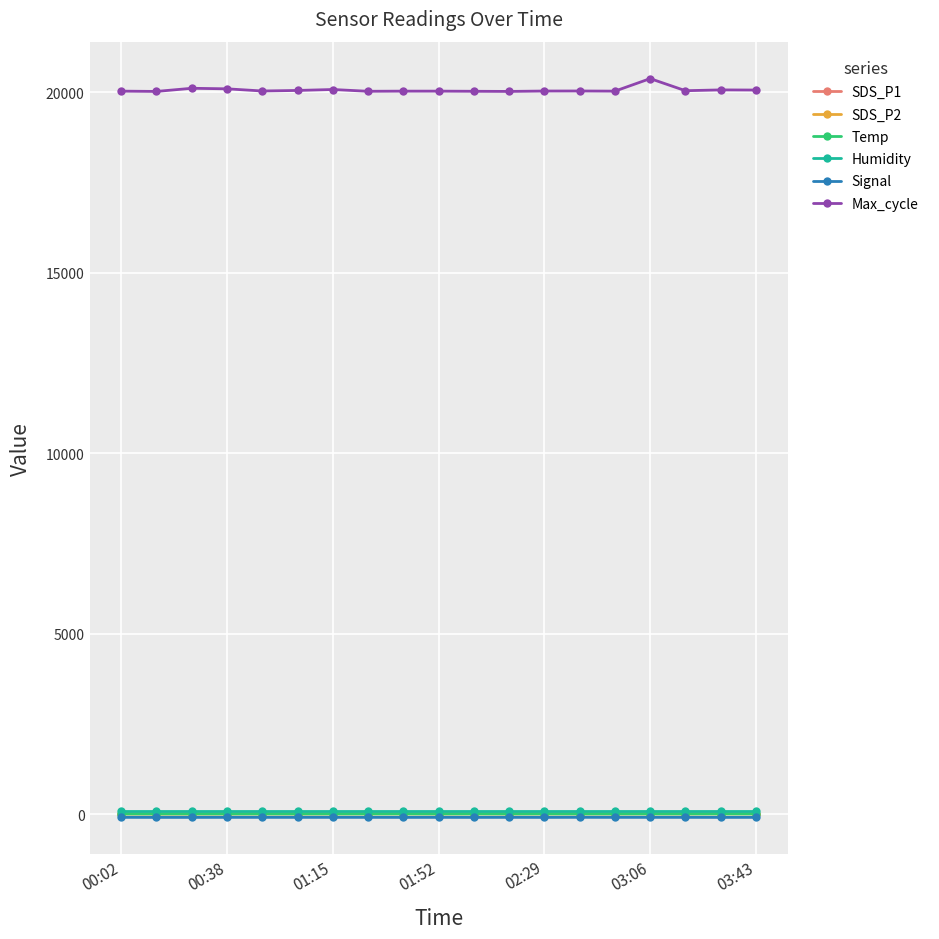

What is the maximum value for Max_cycle?

20379.0